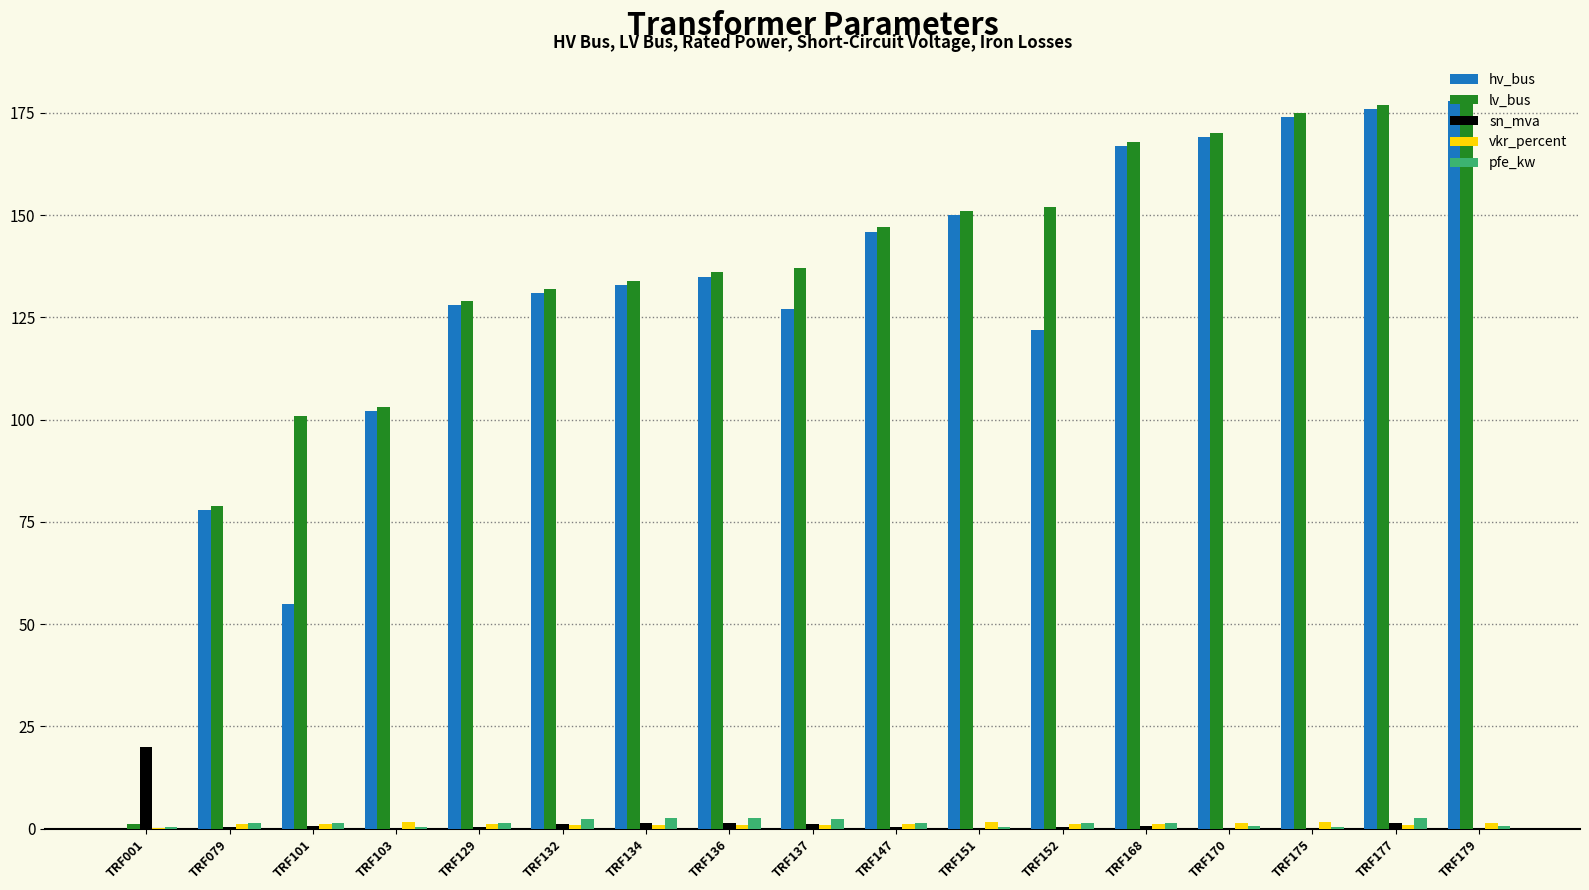

Is the value of pfe_kw at TRF001 greater than the value of hv_bus at TRF151?

No